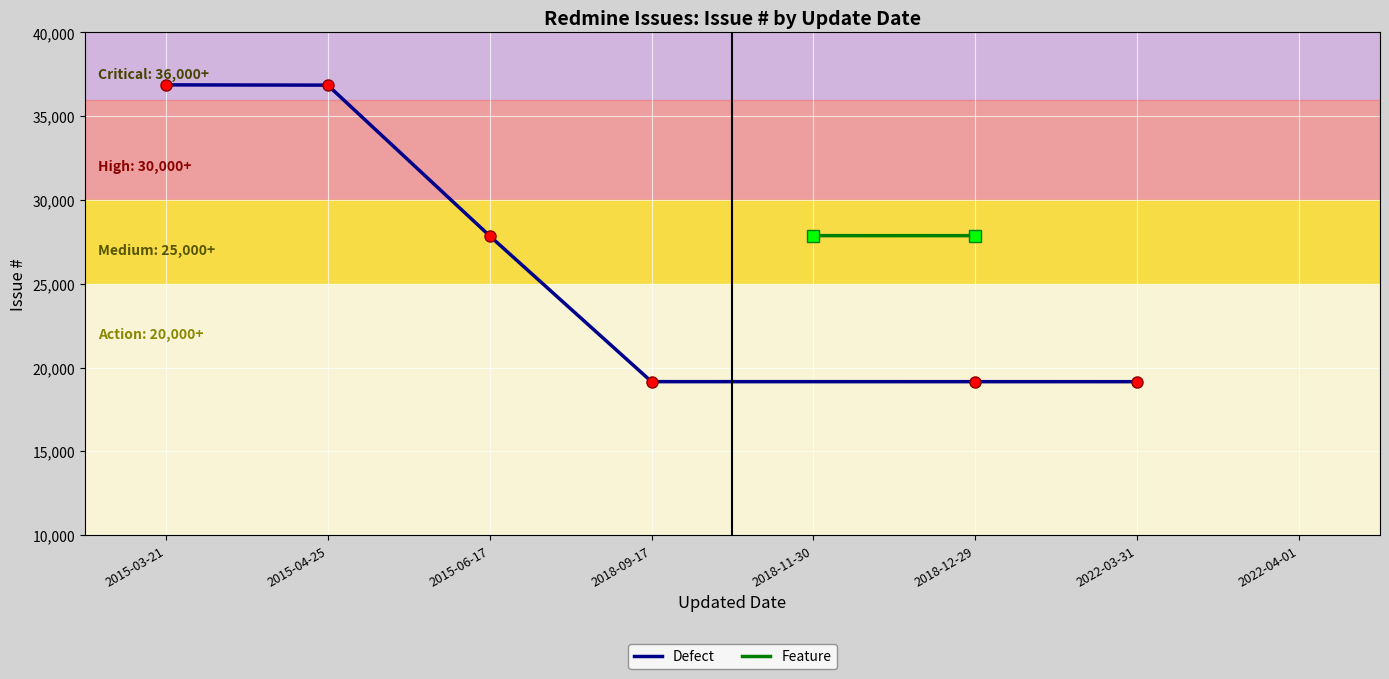

True or false: the data has more than 2 interior local peaks.

False